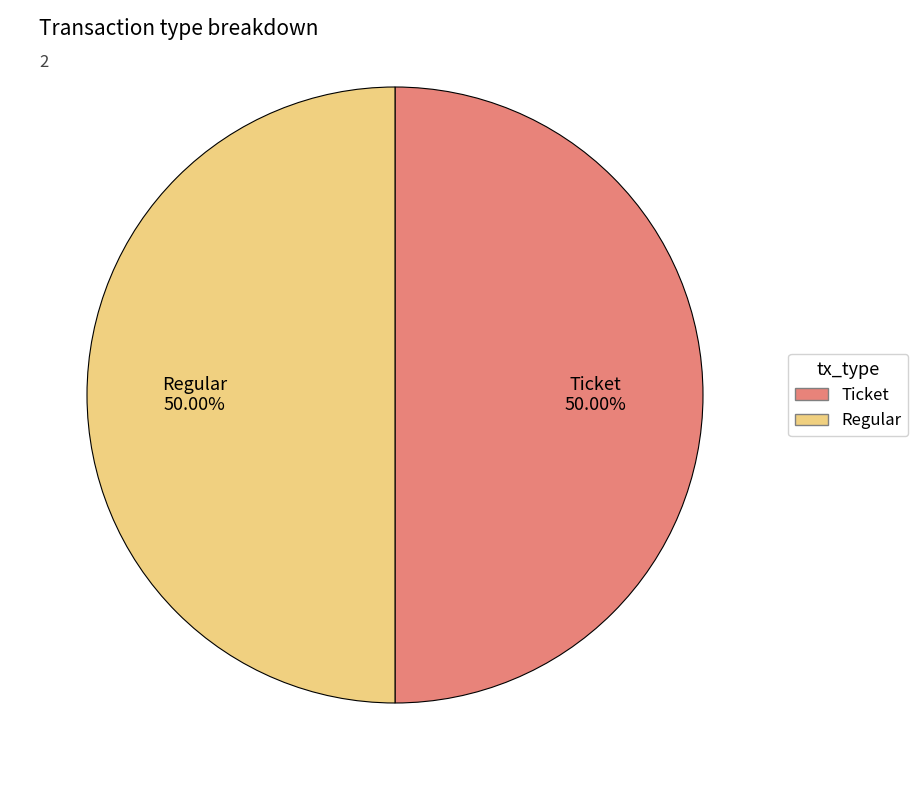

Count the number of slices in the pie.

2